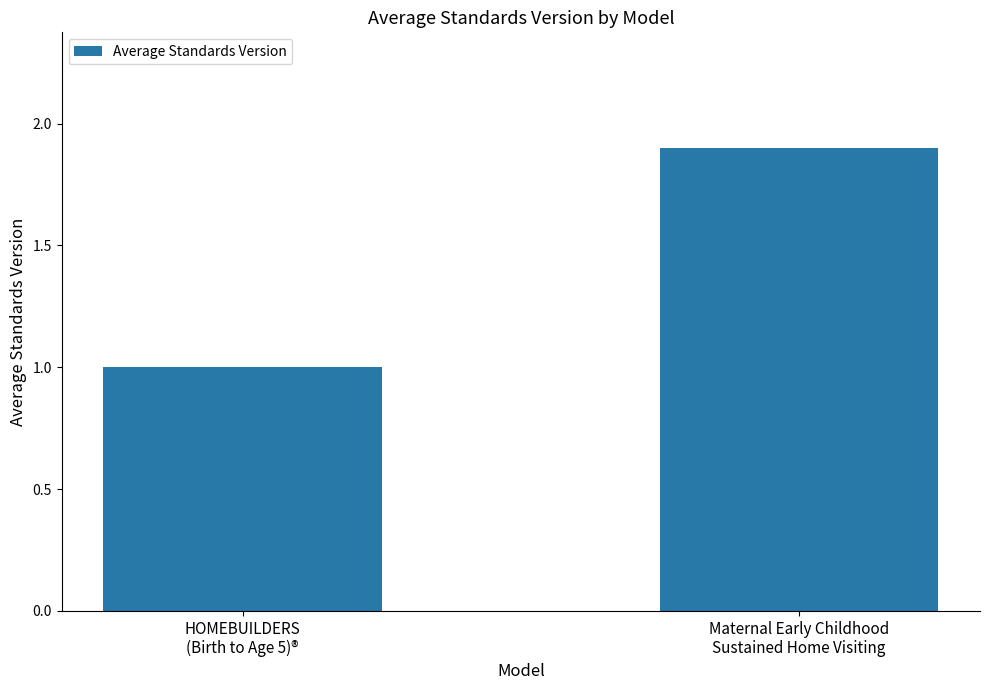

What is the difference between the maximum and minimum values?

0.9